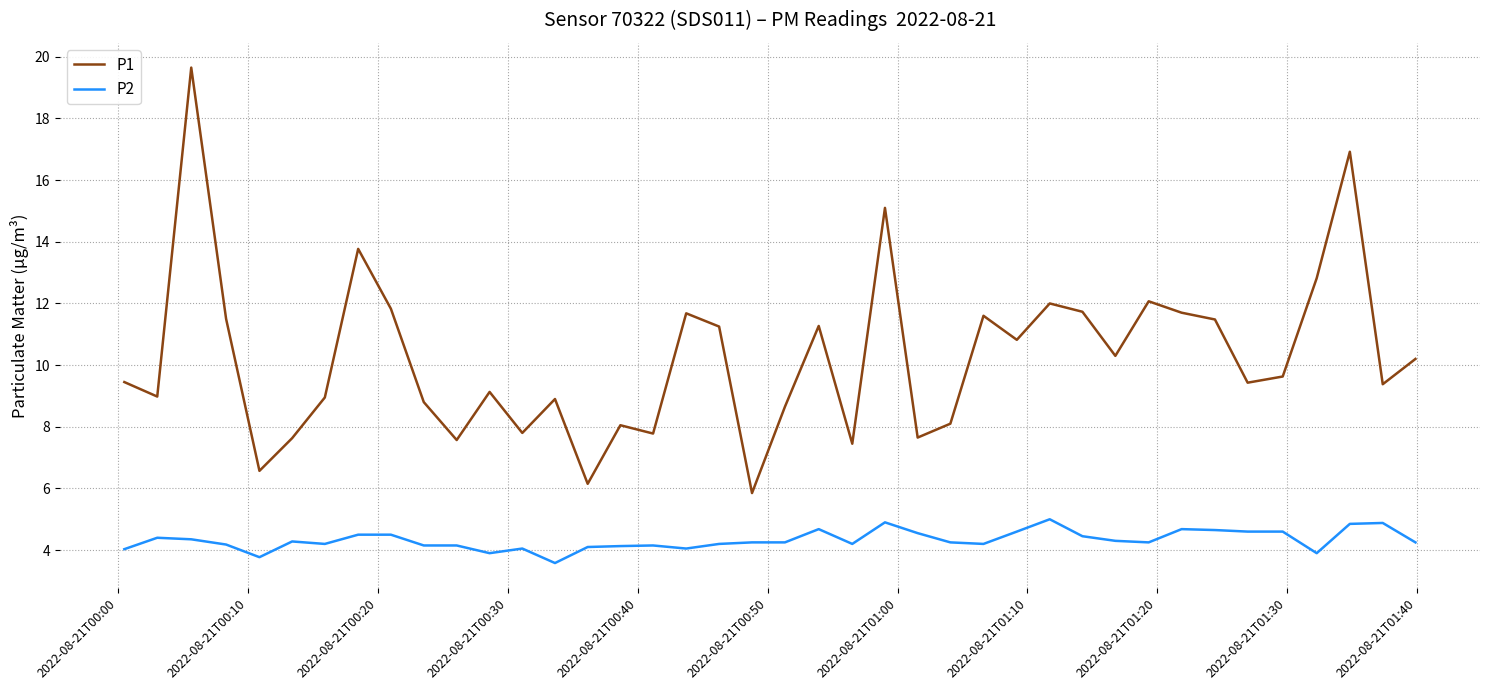

At how many categories does at least one series exceed 16?

2